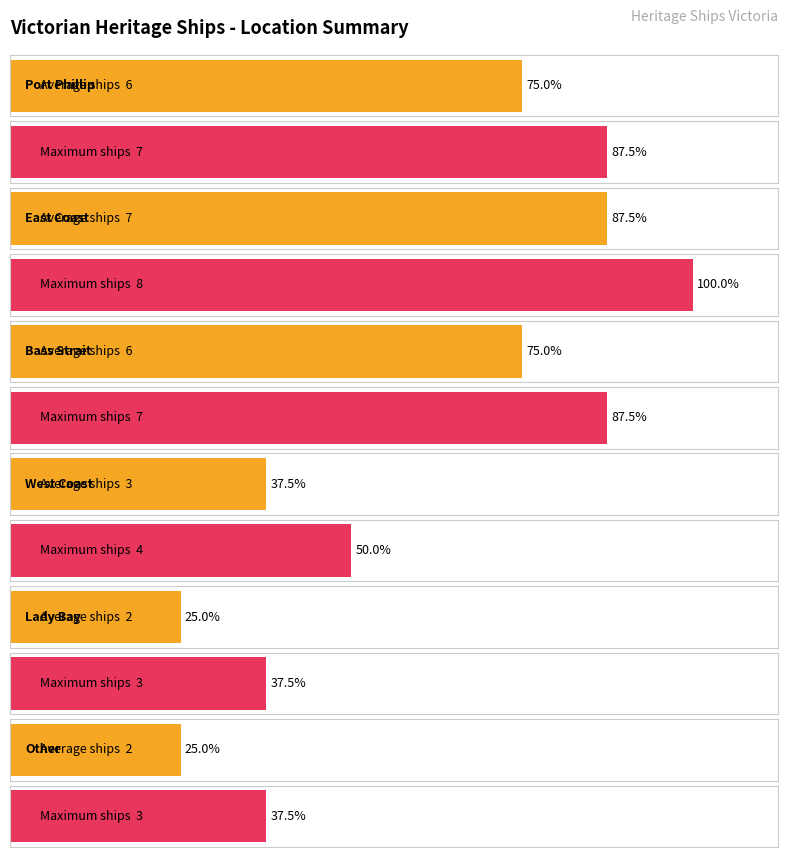

Which category has the lowest value across all series?

Lady Bay